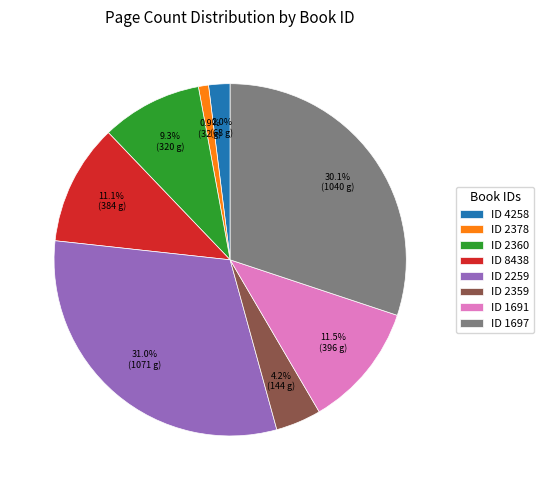

Which category has the smallest portion of the pie?

ID 2378